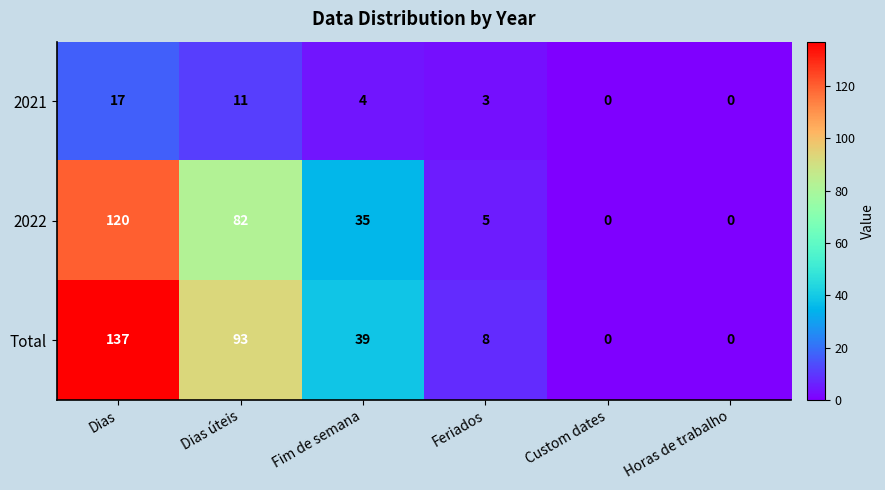

Read the 2021 value at Fim de semana, to the nearest 5.

5